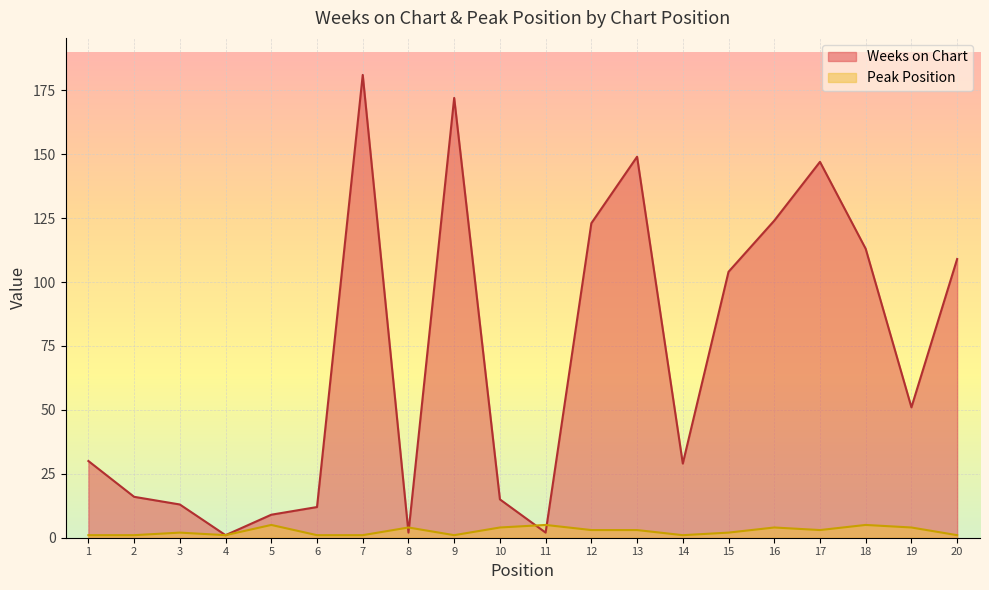

Read the Peak Position value at 12.

3